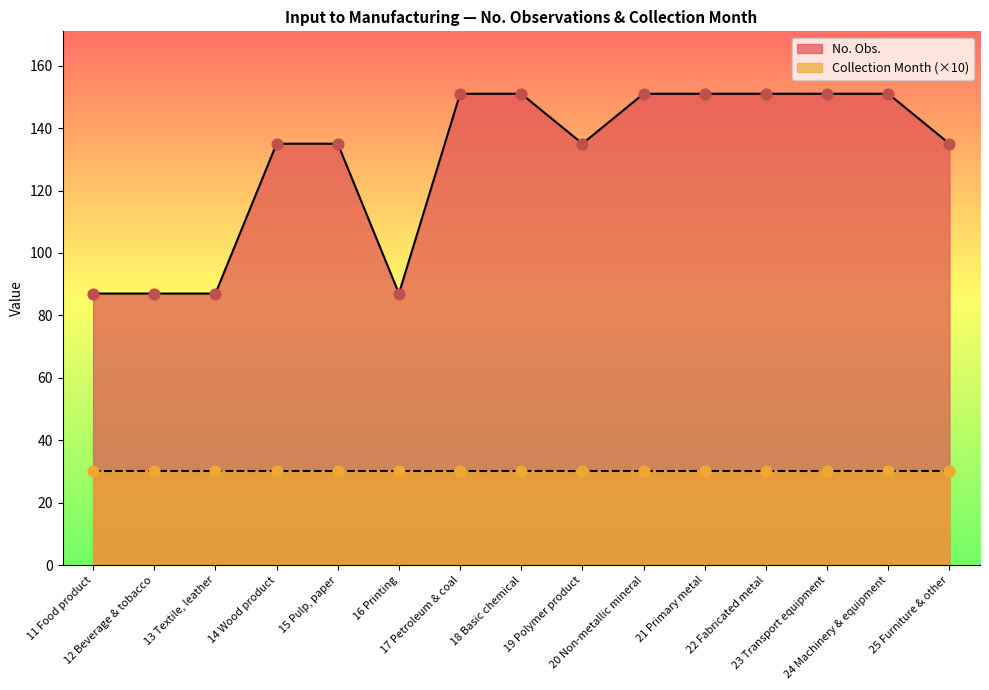

Which has a higher value, 16 Printing or 21 Primary metal?

21 Primary metal